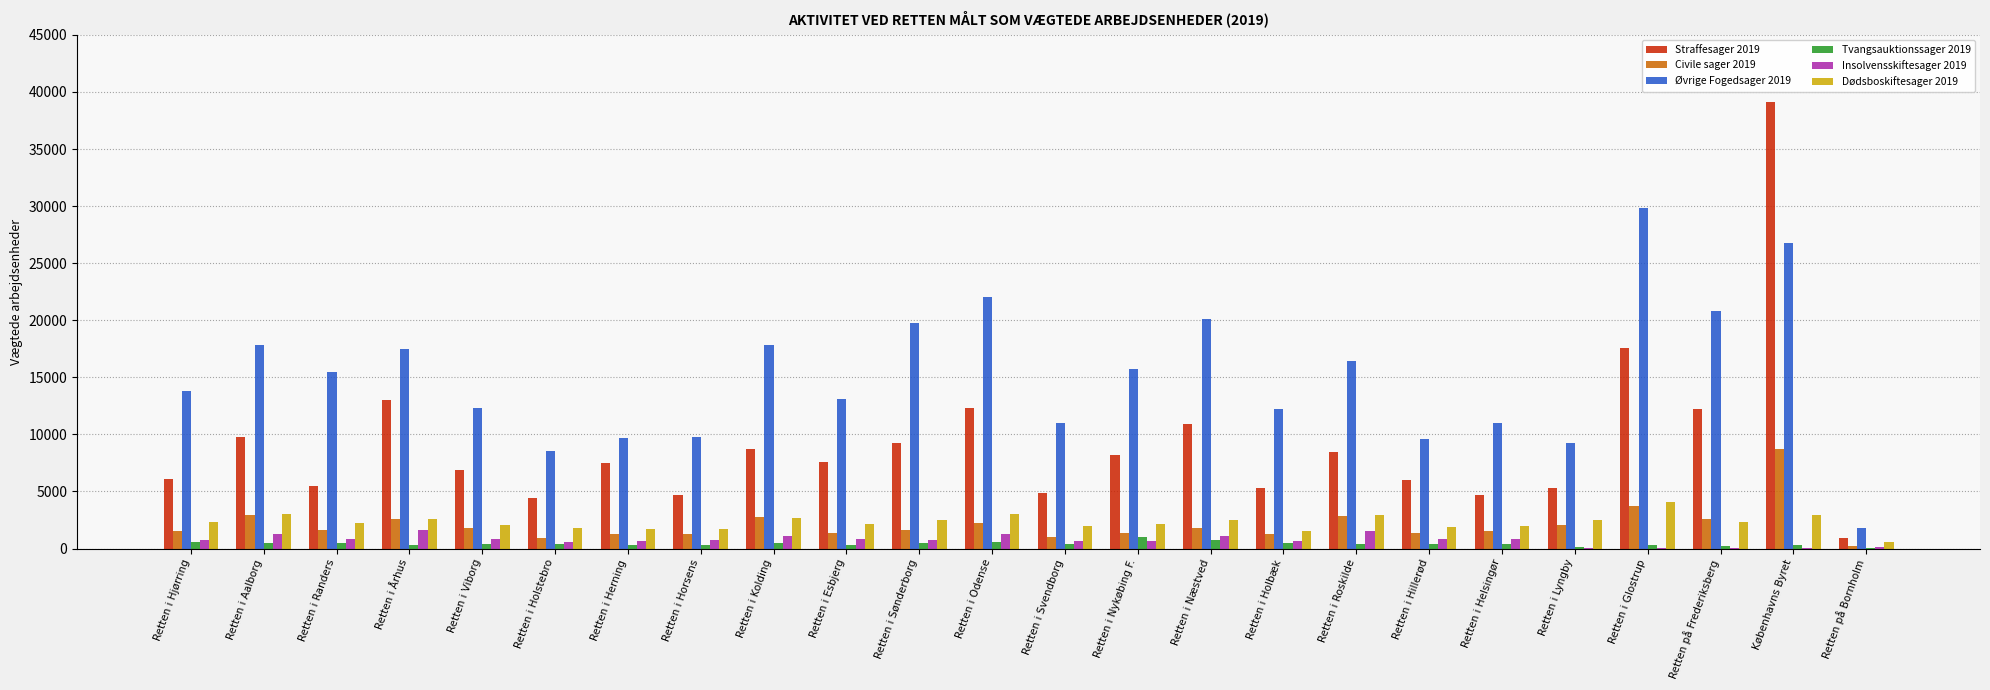

Which category has the highest value across all series?

Københavns Byret